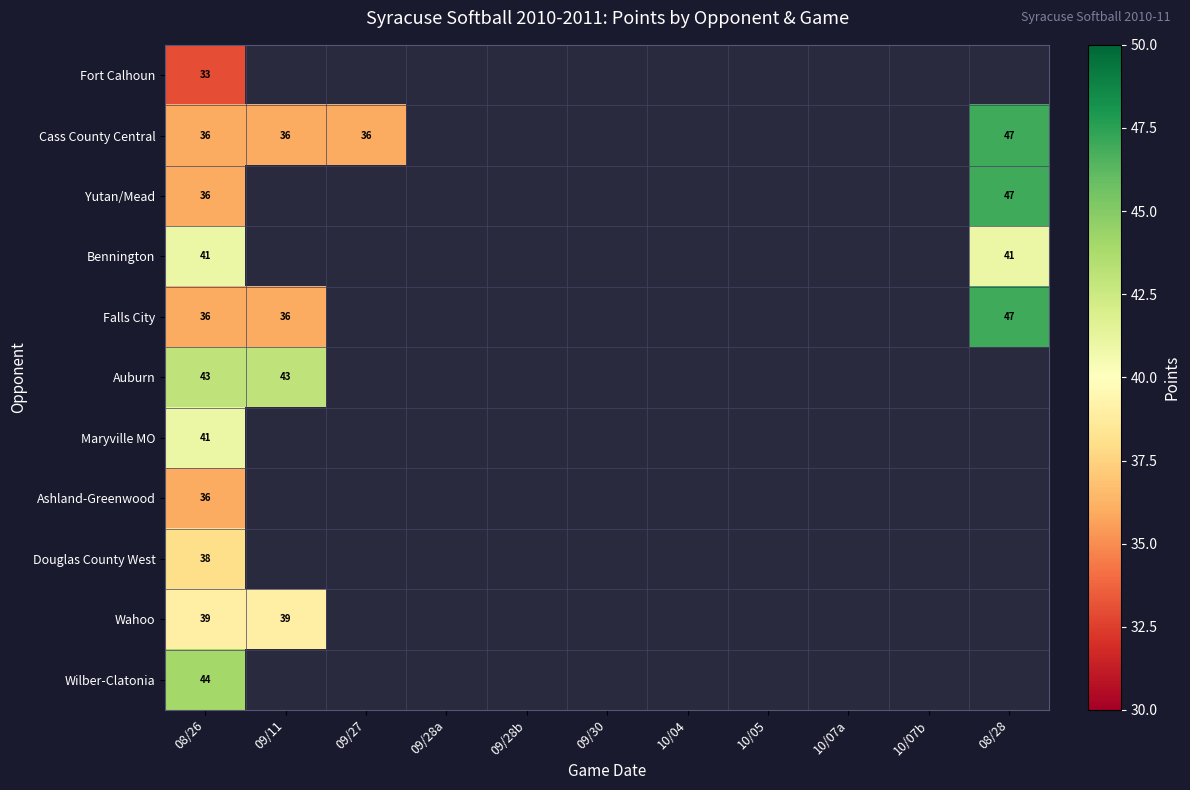

The value of Cass County Central at 08/28 is 47. True or false?

True